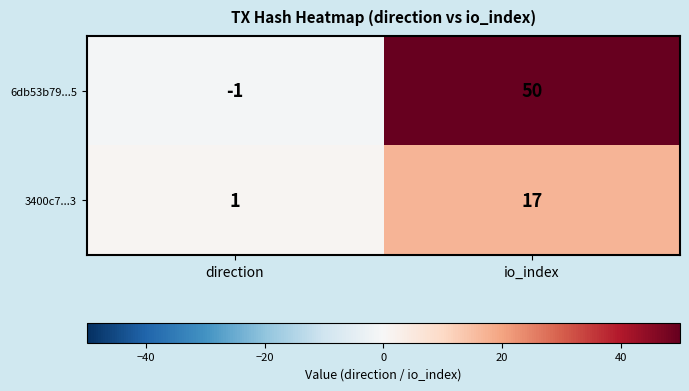

Which series has the largest total across all categories?

6db53b79...5